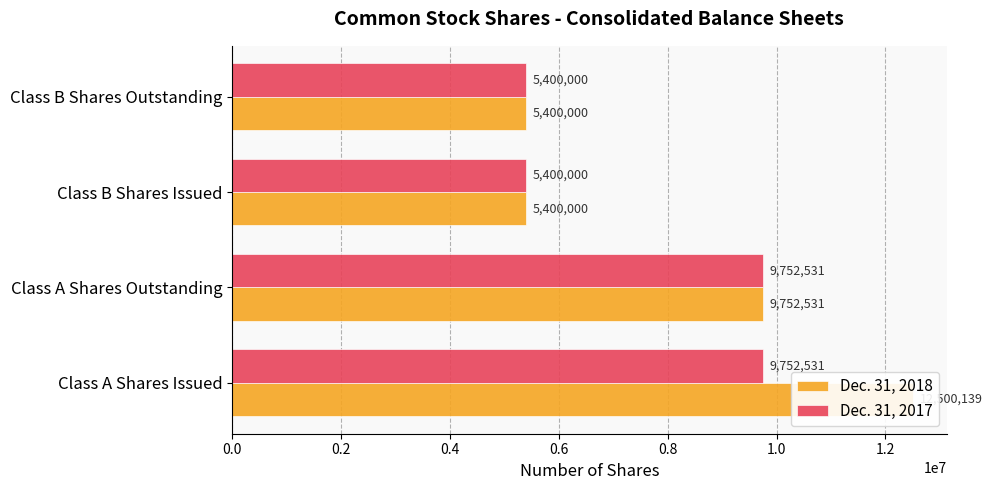

True or false: Dec. 31, 2018 has a value of 9087574 at Class B Shares Issued.

False